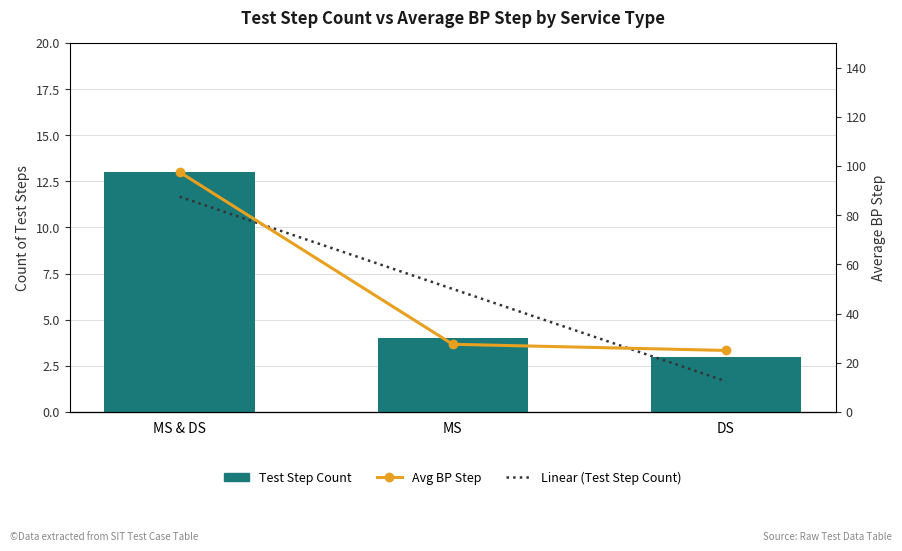

Count the number of data series in this chart.

3